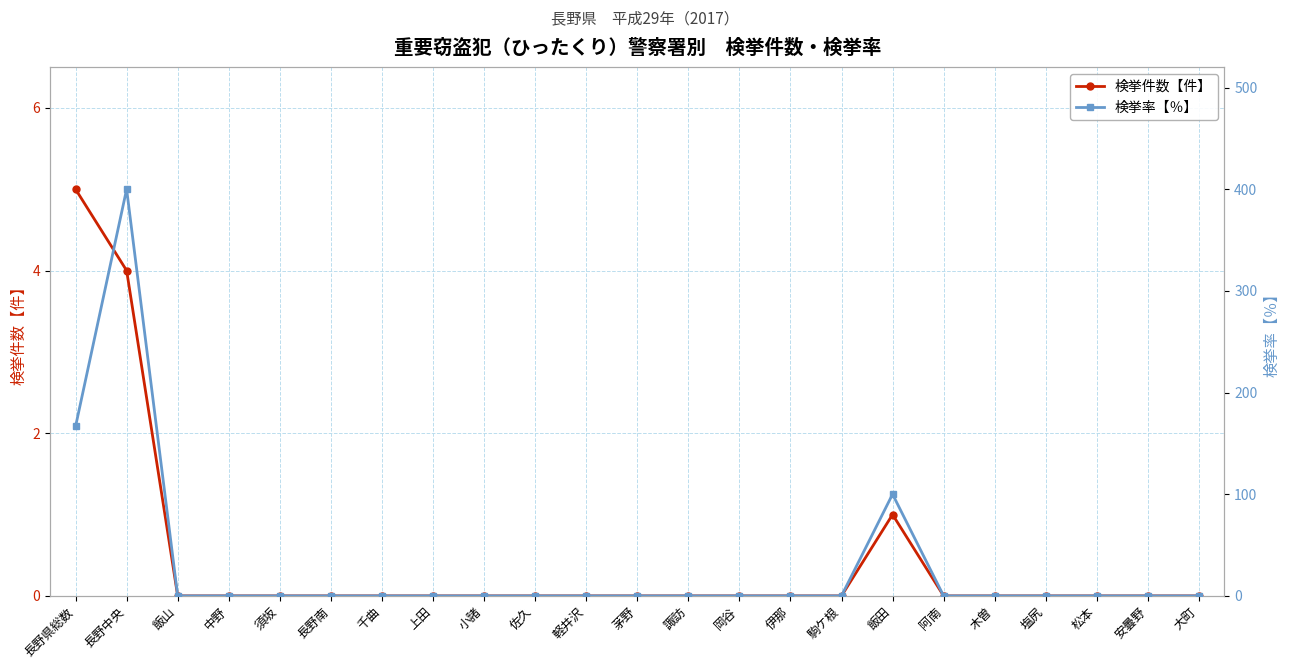

How many data points in 検挙率【％】 are above 0?

3